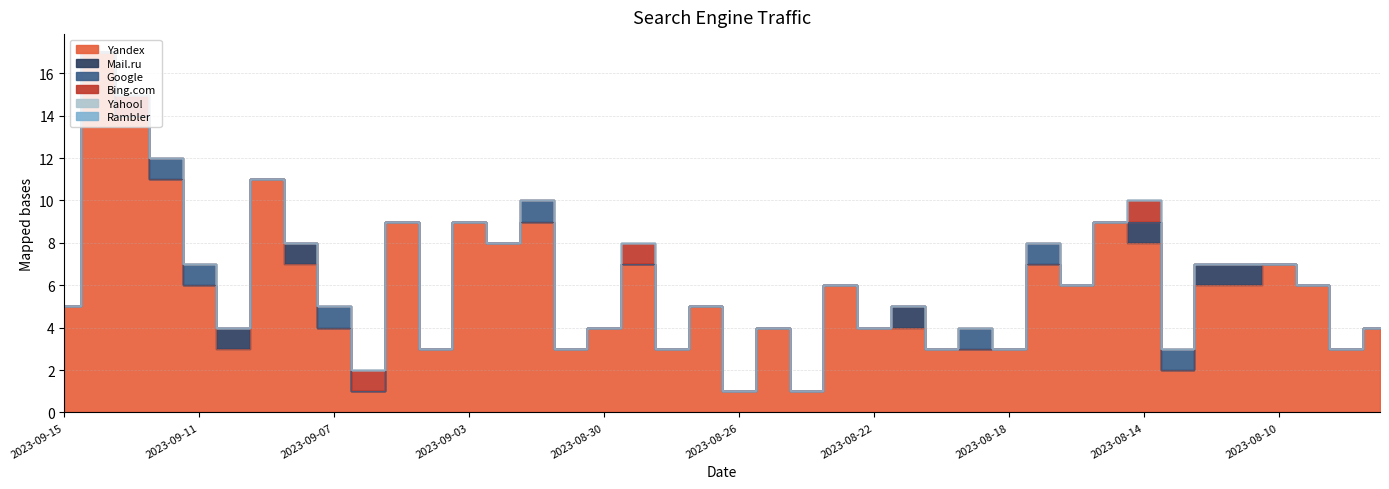

Is the value of Bing.com at 2023-08-20 greater than the value of Yandex at 2023-08-27?

No